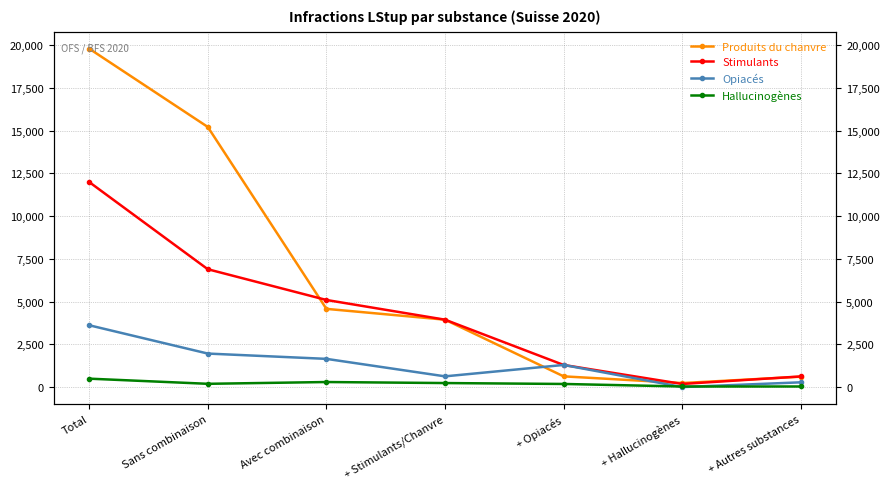

What position from the left is + Stimulants/Chanvre?

4